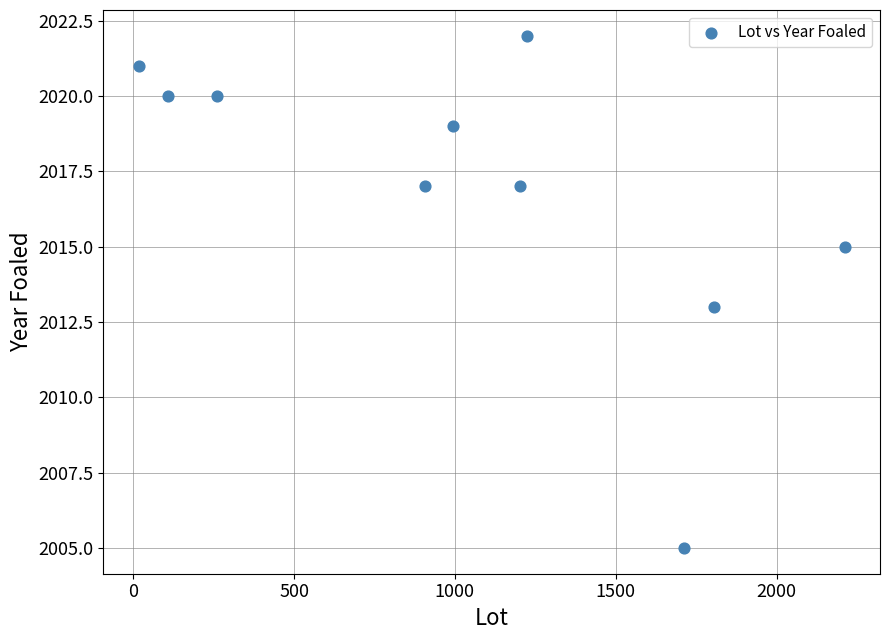

What is the average Y value?

2017